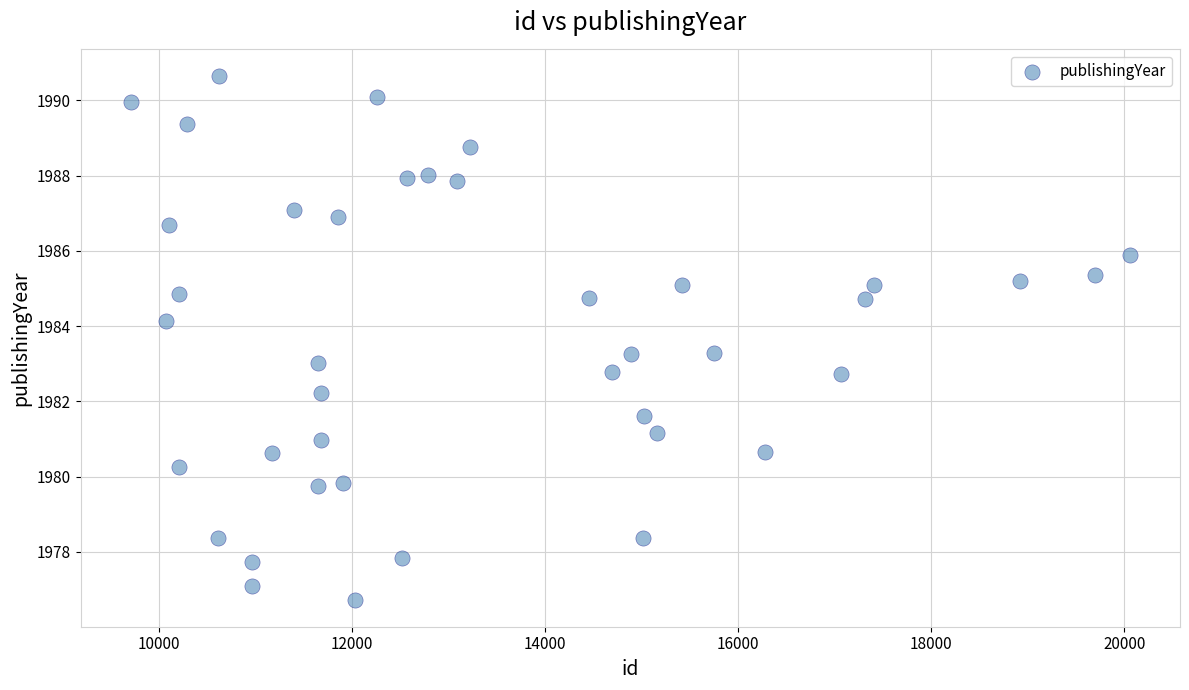

What is the range of X values (max minus min)?

10357.0